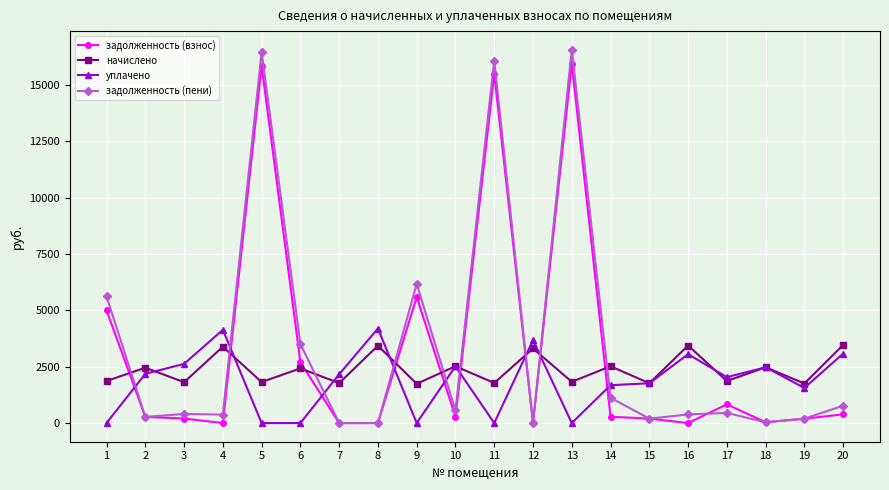

Is the value of задолженность (взнос) at 16 greater than the value of уплачено at 12?

No